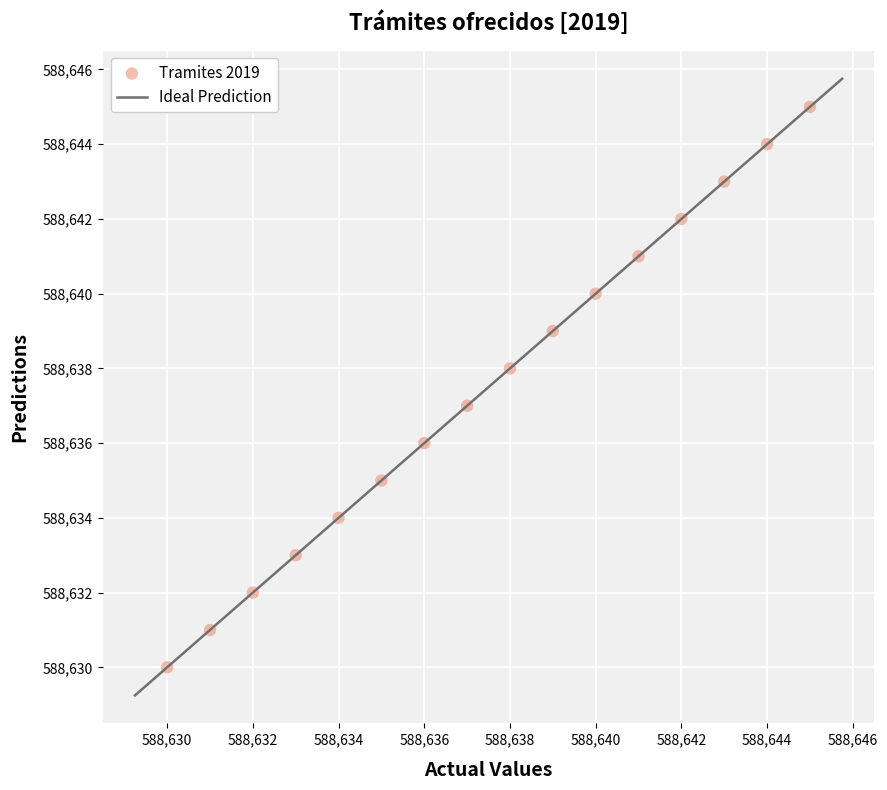

What is the range of Y values (max minus min)?

15